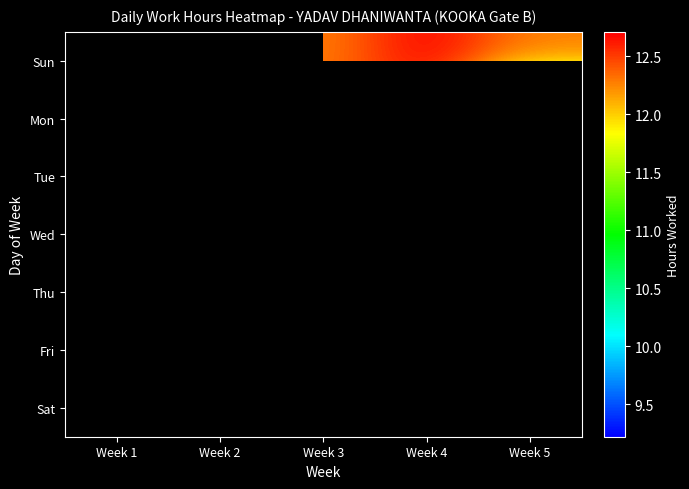

Between Week 1 and Week 3, which is larger?

Week 3